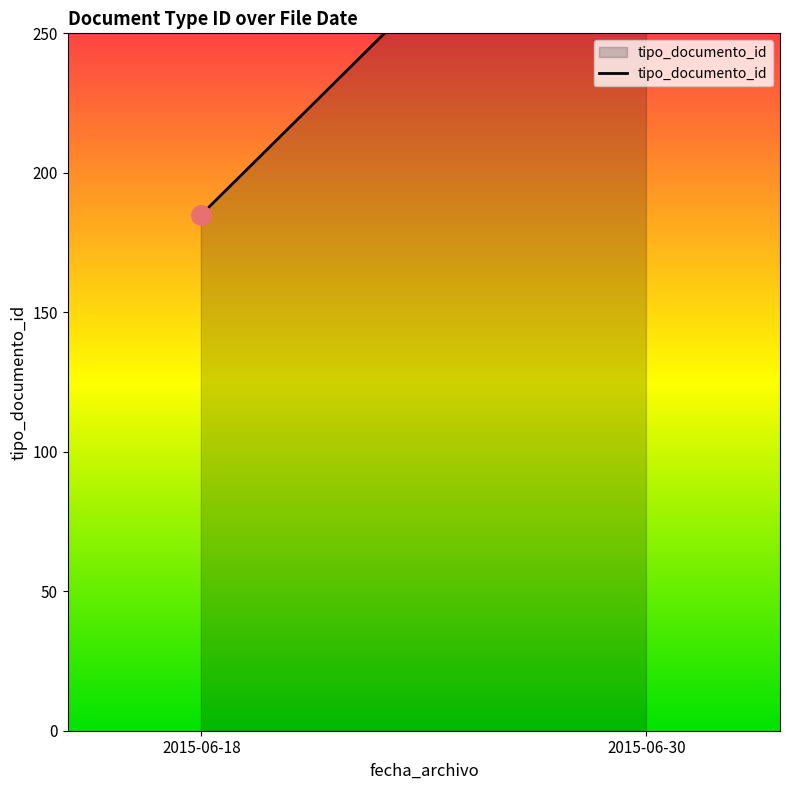

Where is the first local minimum?

2015-06-18